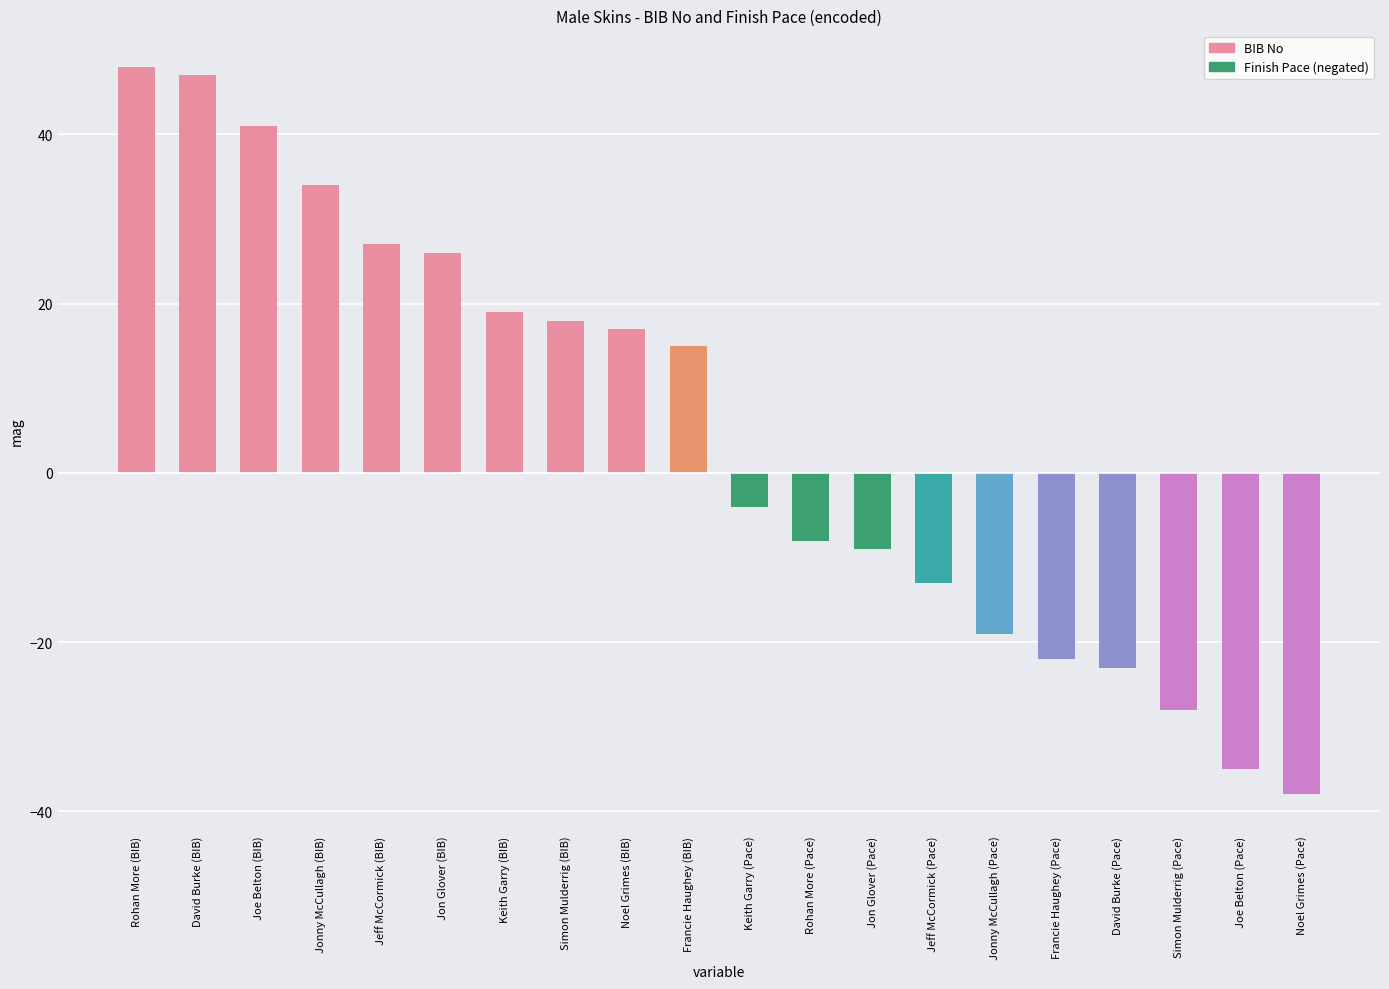

What is the maximum value shown in the chart?

48